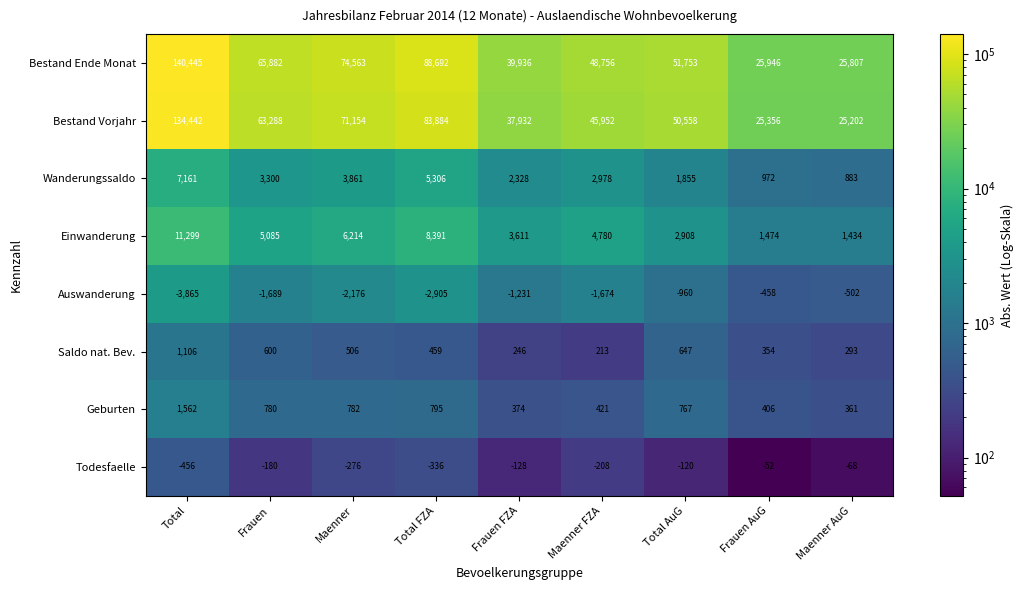

At which label is Auswanderung closest to -2161?

Maenner